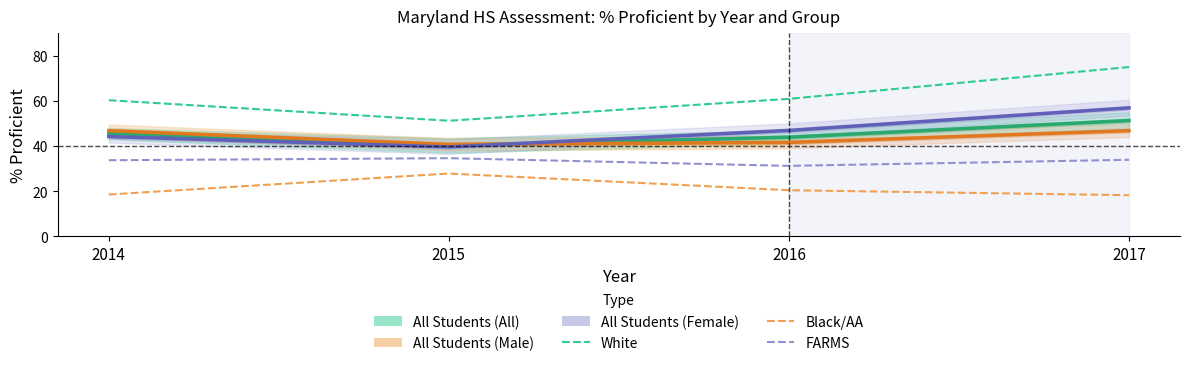

At which category does White (All) reach its first local valley?

2015